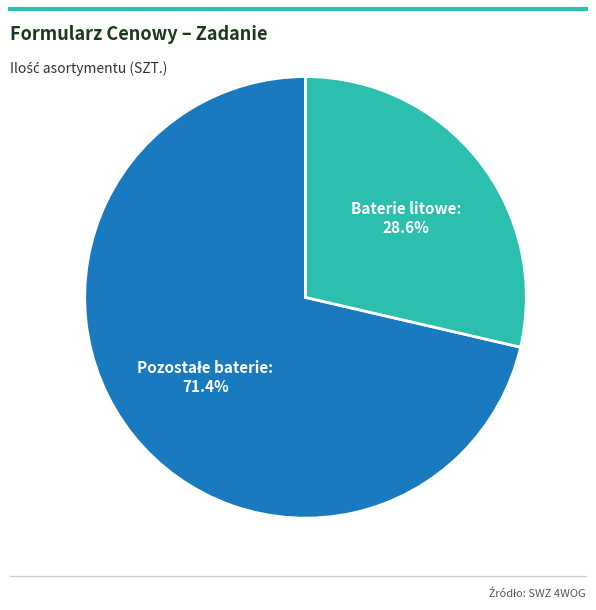

Count the number of slices in the pie.

2